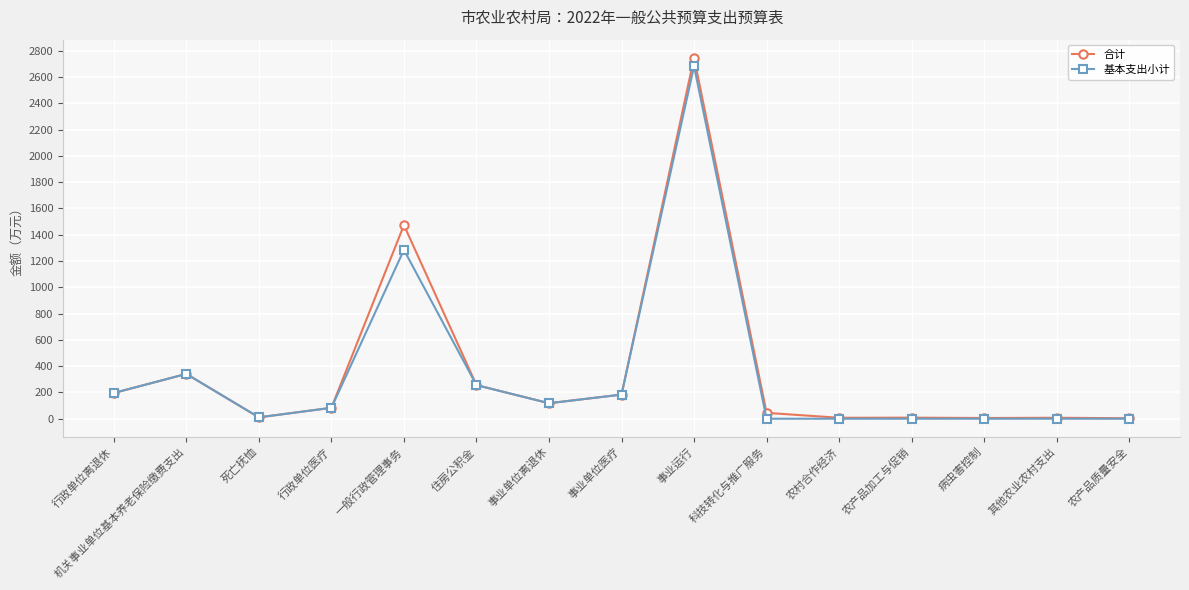

What is the sum of all 基本支出小计 values?

5155.4